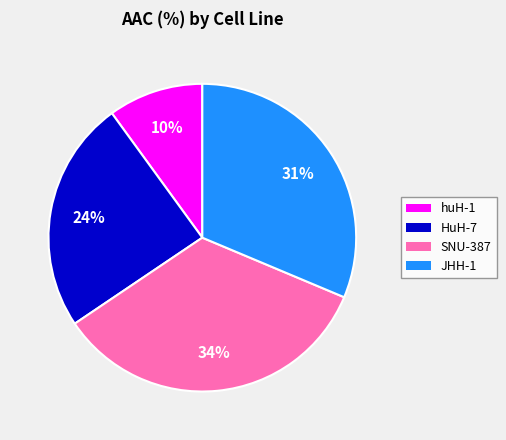

Do SNU-387 and huH-1 together represent more than half of the pie?

No